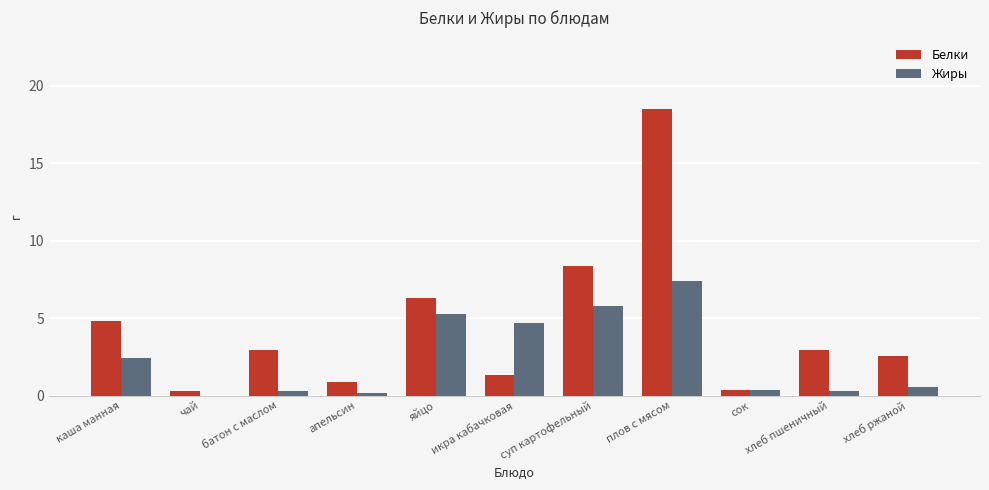

Between каша манная and плов с мясом, which series saw the biggest shift?

Белки